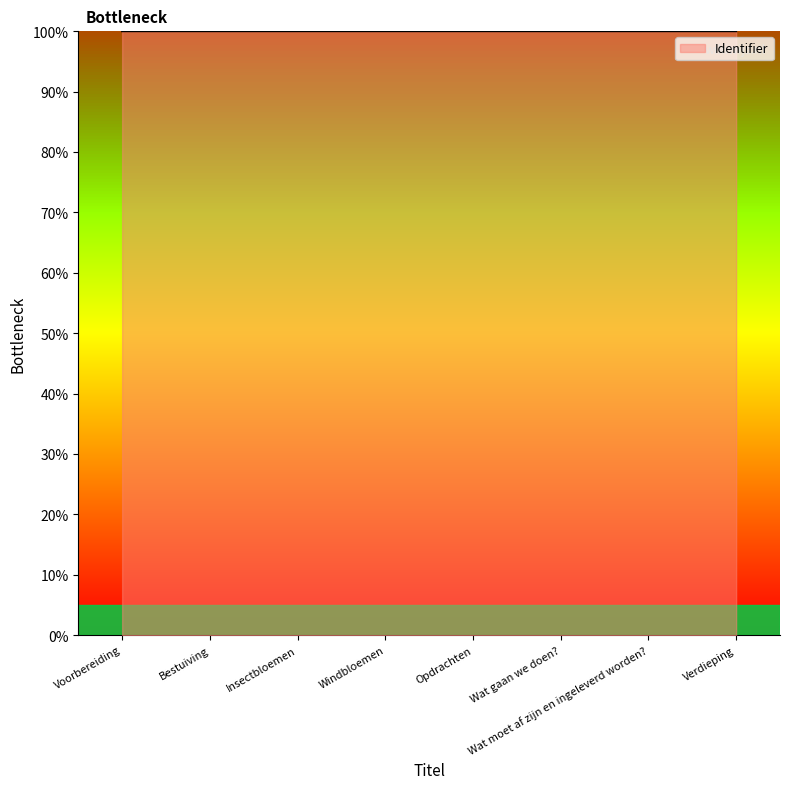

Is this an area chart (filled region under the line)?

No